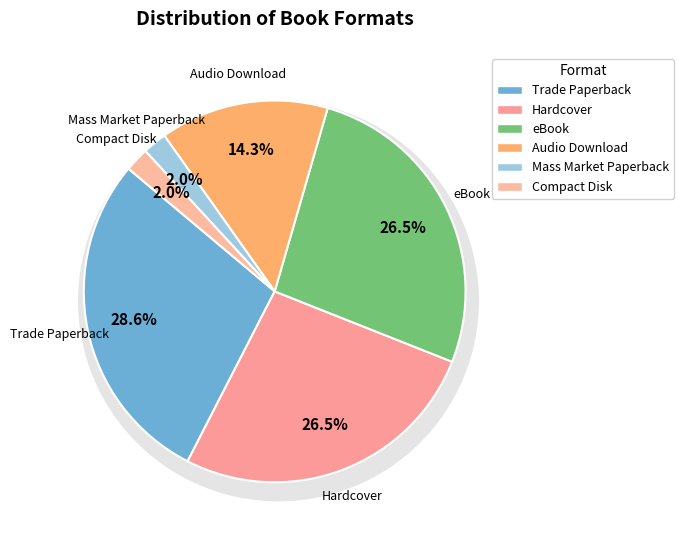

What percentage is the Compact Disk slice, to the nearest percent?

2%